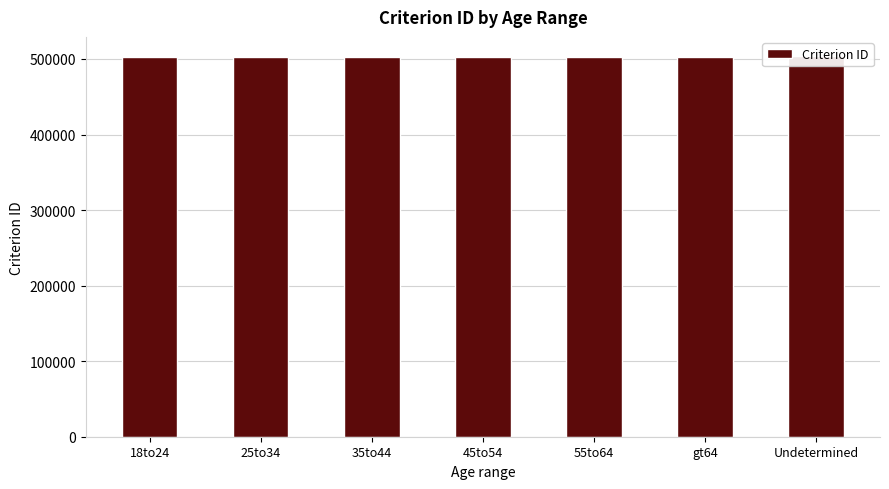

How many data points are above 503004?

3